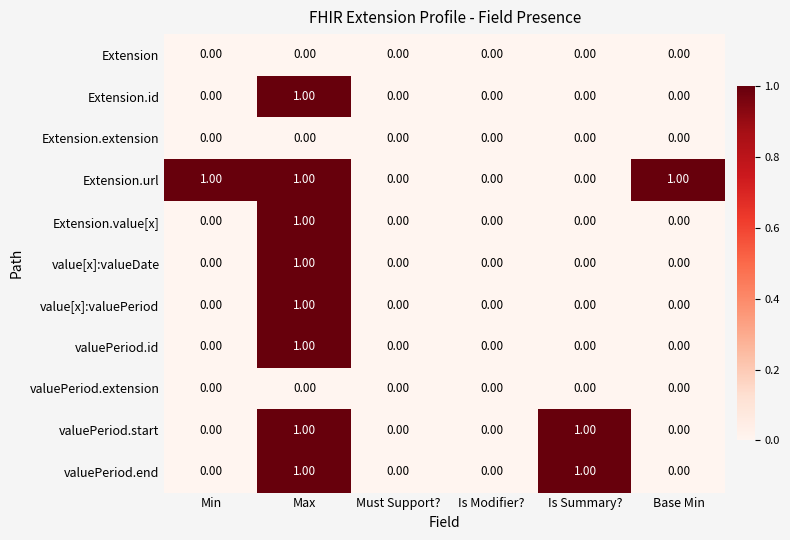

How many categories are shown in the chart?

6